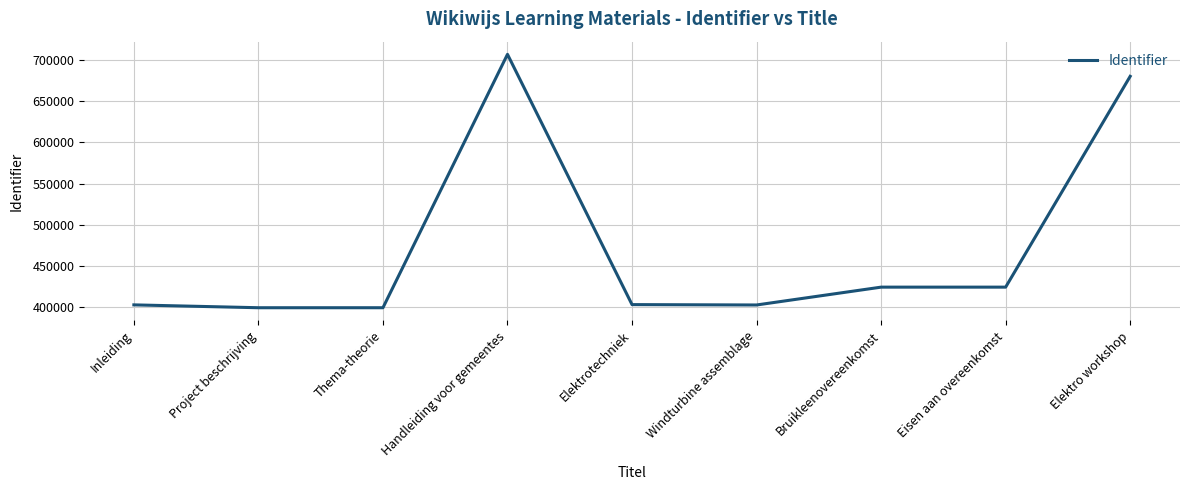

Where is the data nearest to the value 553128?

Elektro workshop